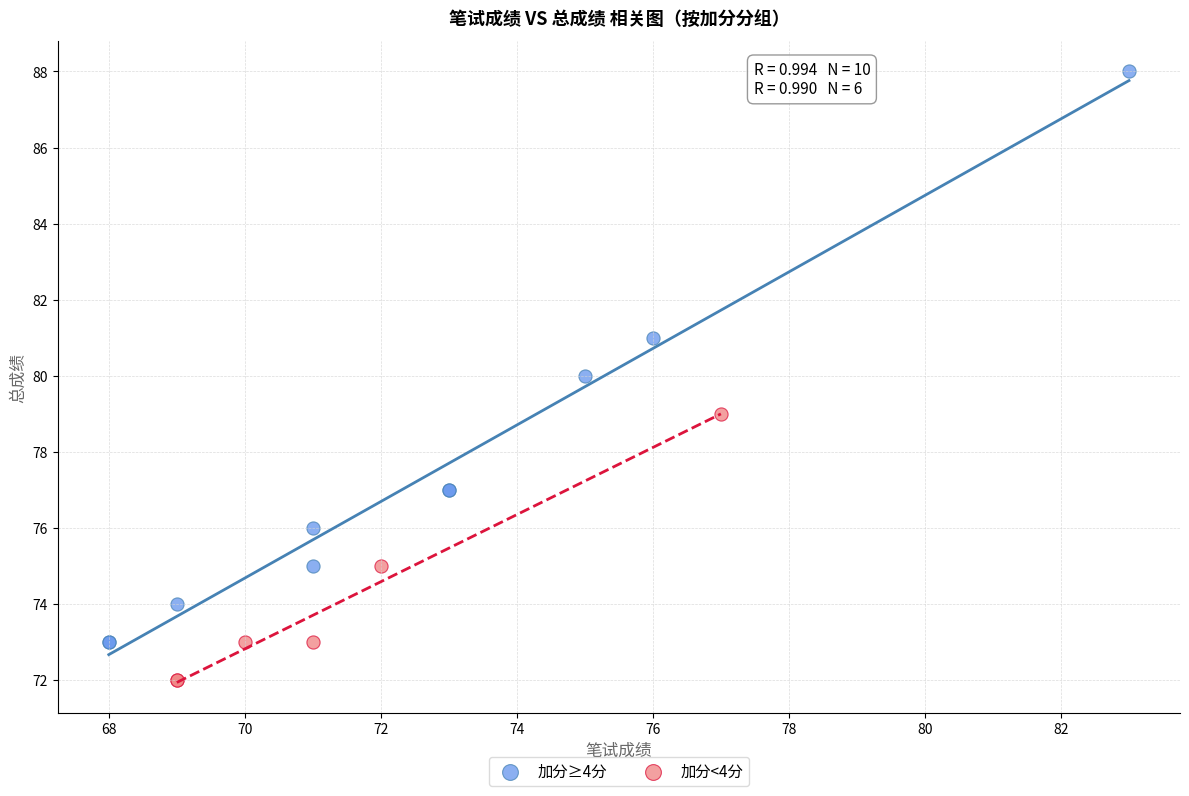

Which series reaches the maximum Y coordinate?

加分≥4分